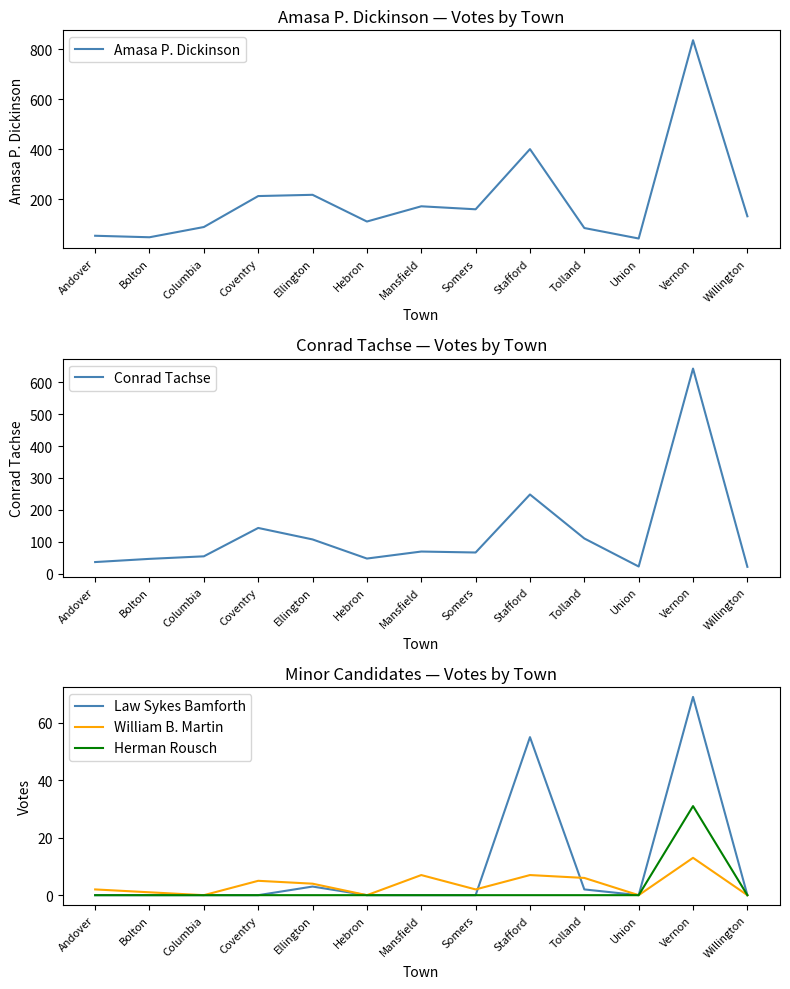

What is the label of the 1st point from the right?

Willington